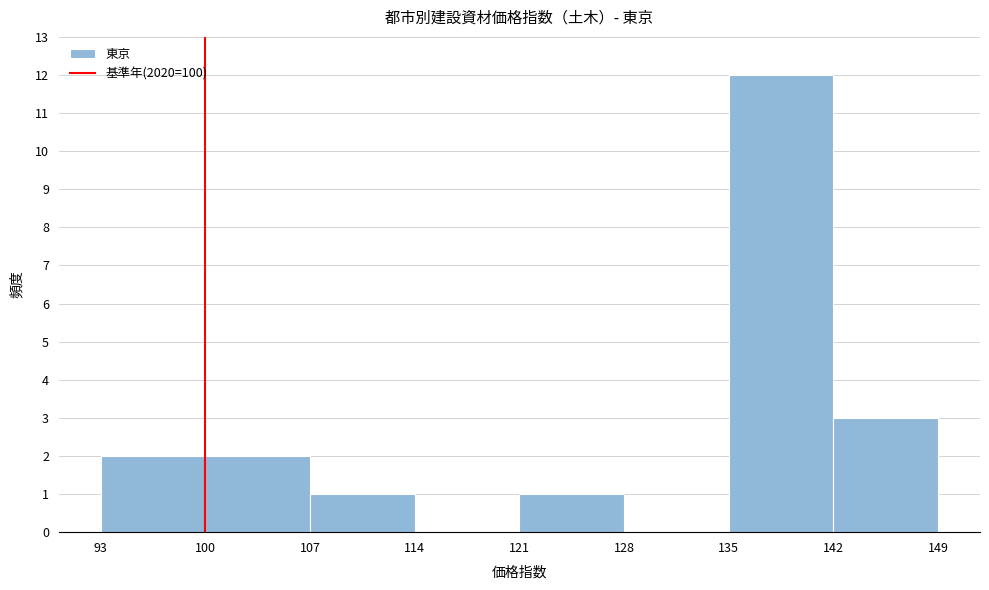

Which range on the x-axis has the tallest bar?

135 to 142